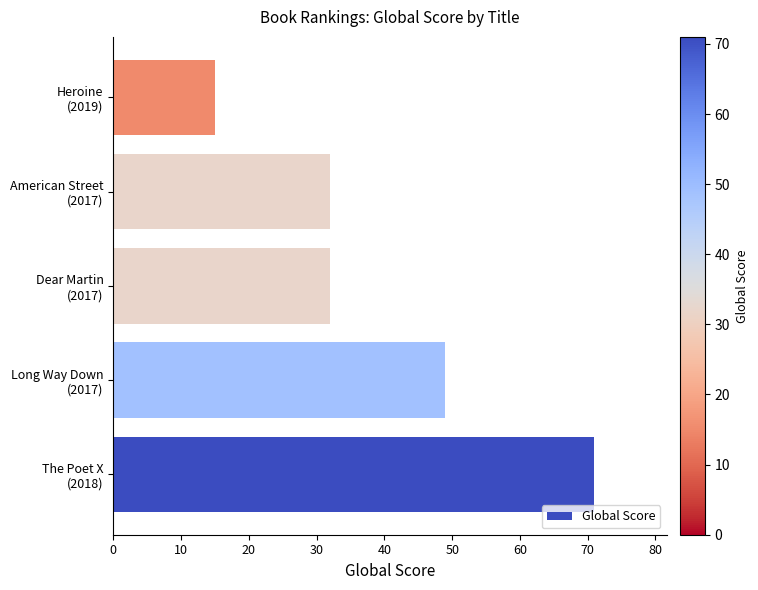

What is the average value?

40